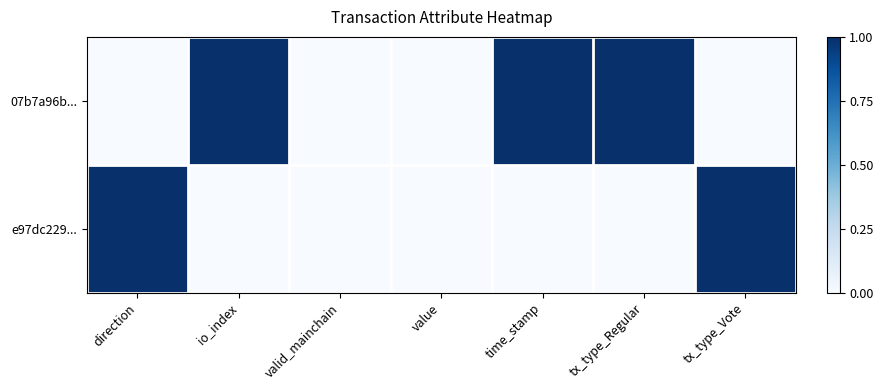

How many data points does each series have?

7